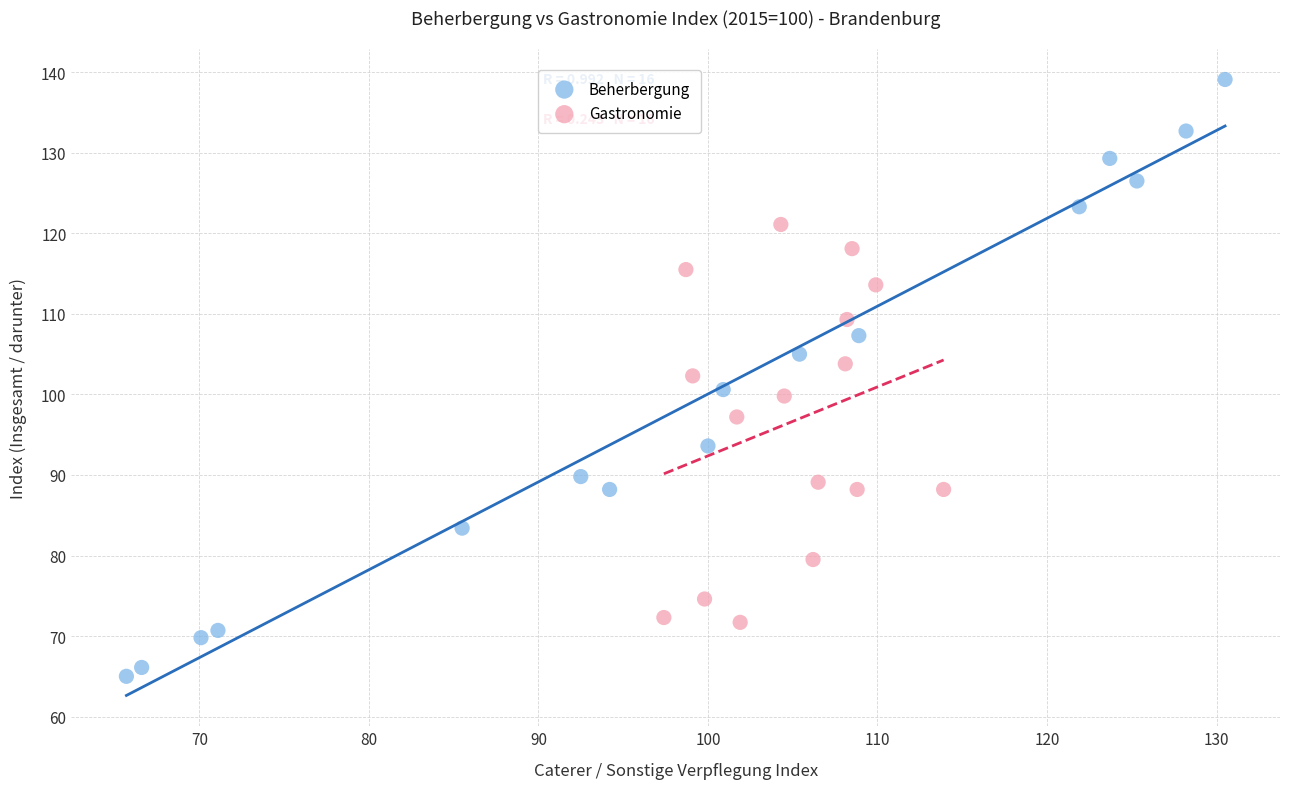

Which series contains the highest Y value?

Beherbergung